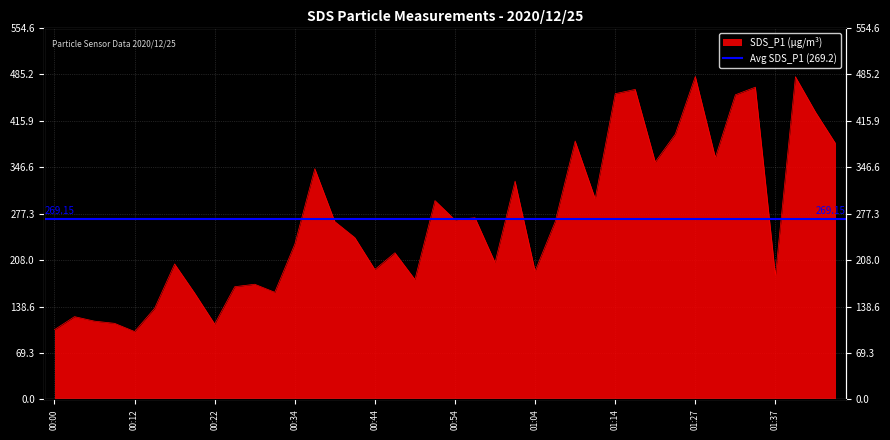

Where is the data nearest to the value 291?

00:52